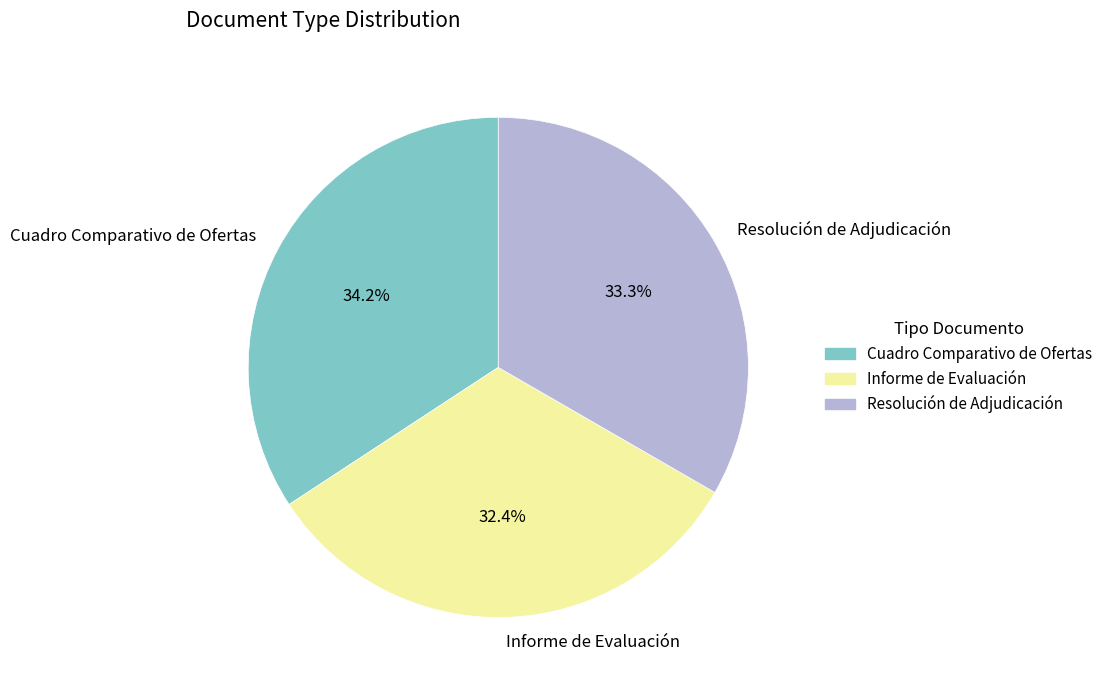

Is there a majority slice in this chart?

No